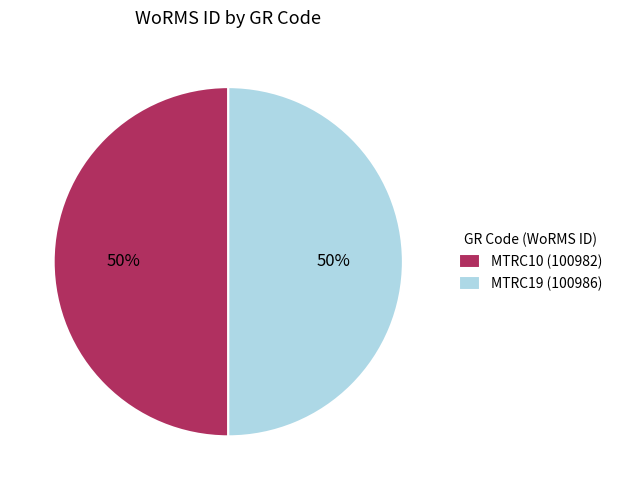

Is it true that MTRC10 (100982) is 61% of the pie?

False